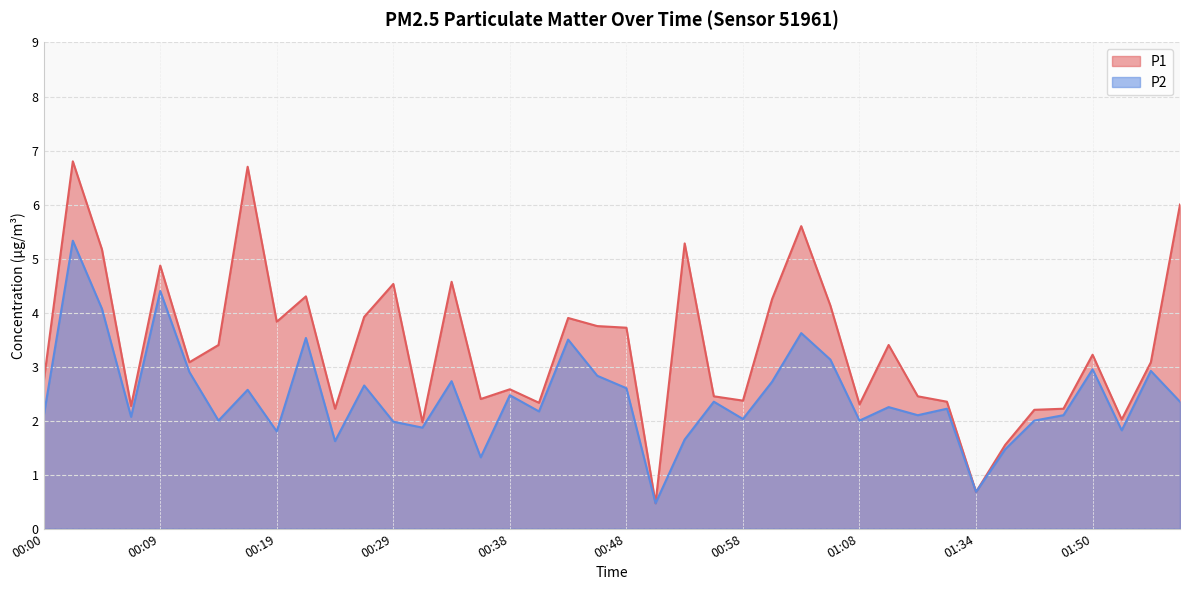

At which category does P2 reach its first local valley?

00:07